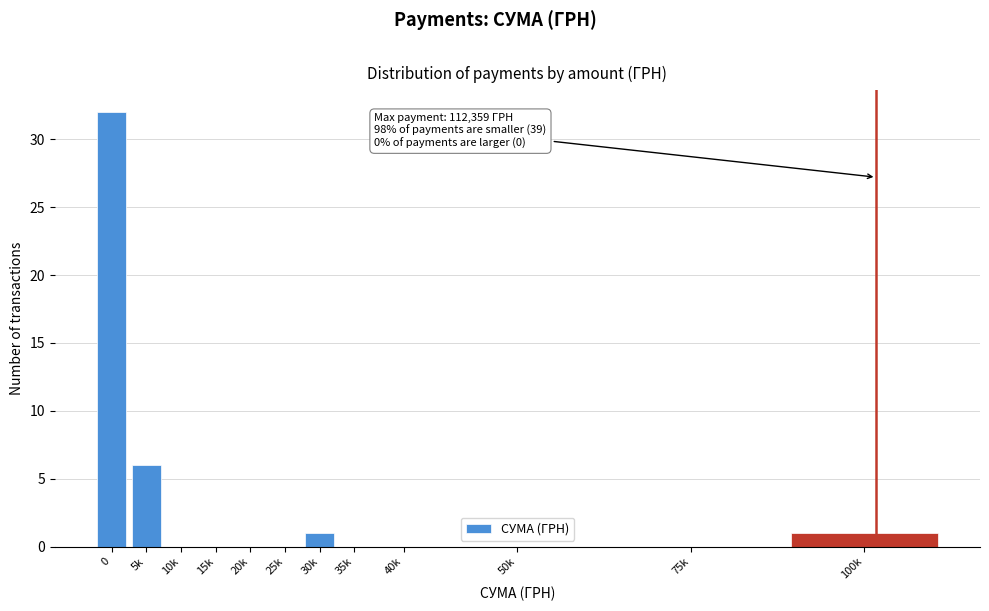

Reading right to left, what are all the values shown in this chart?

100k=1	75k=0	50k=0	40k=0	35k=0	30k=1	25k=0	20k=0	15k=0	10k=0	5k=6	0=32